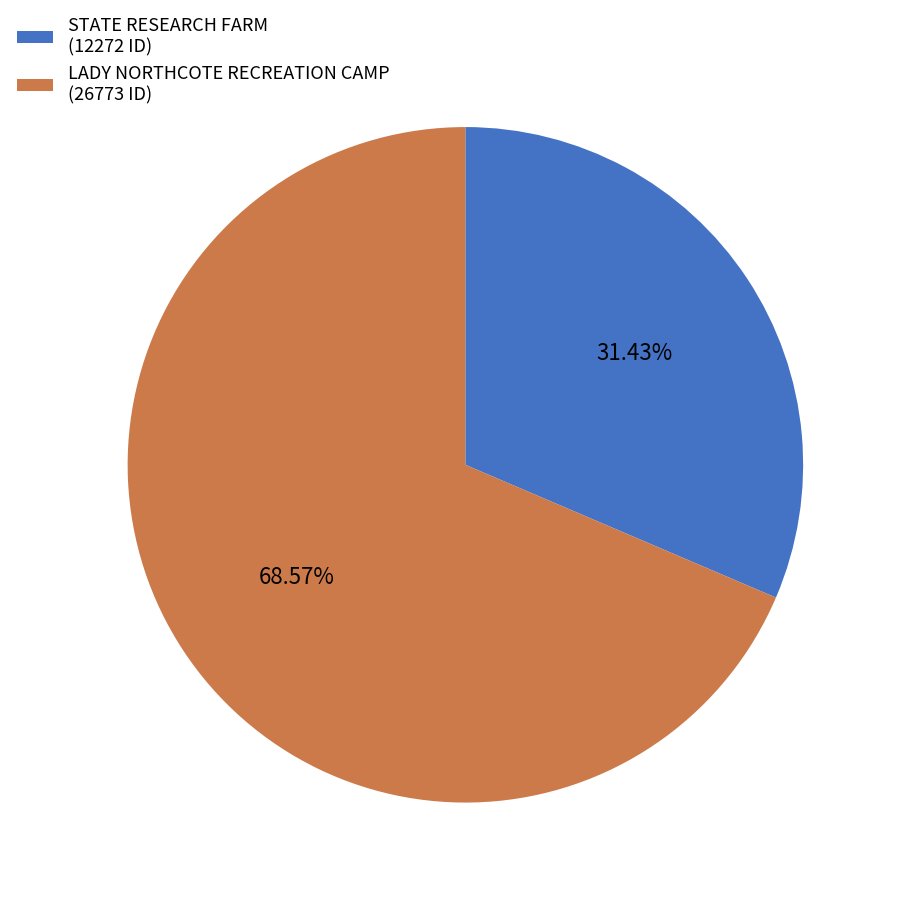

Approximately how many times larger is the value at STATE RESEARCH FARM (12272 ID) compared to LADY NORTHCOTE RECREATION CAMP (26773 ID)?

0.5